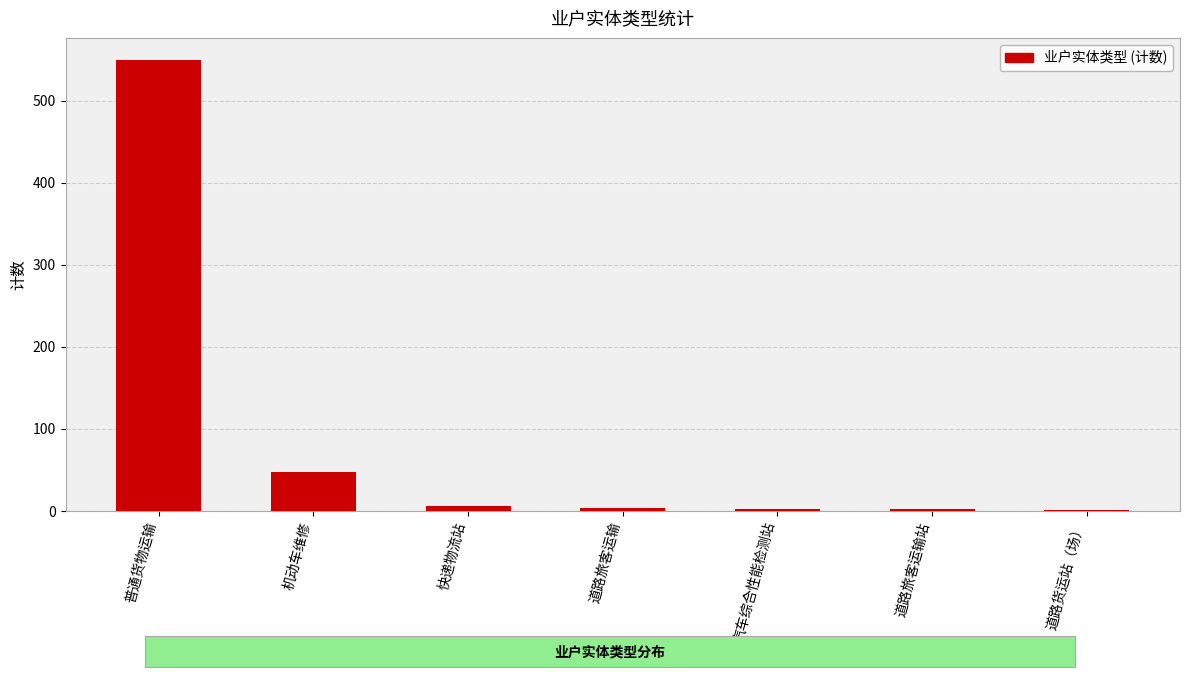

What is the ratio of the value at 机动车维修 to the value at 道路货运站（场）?

48.0